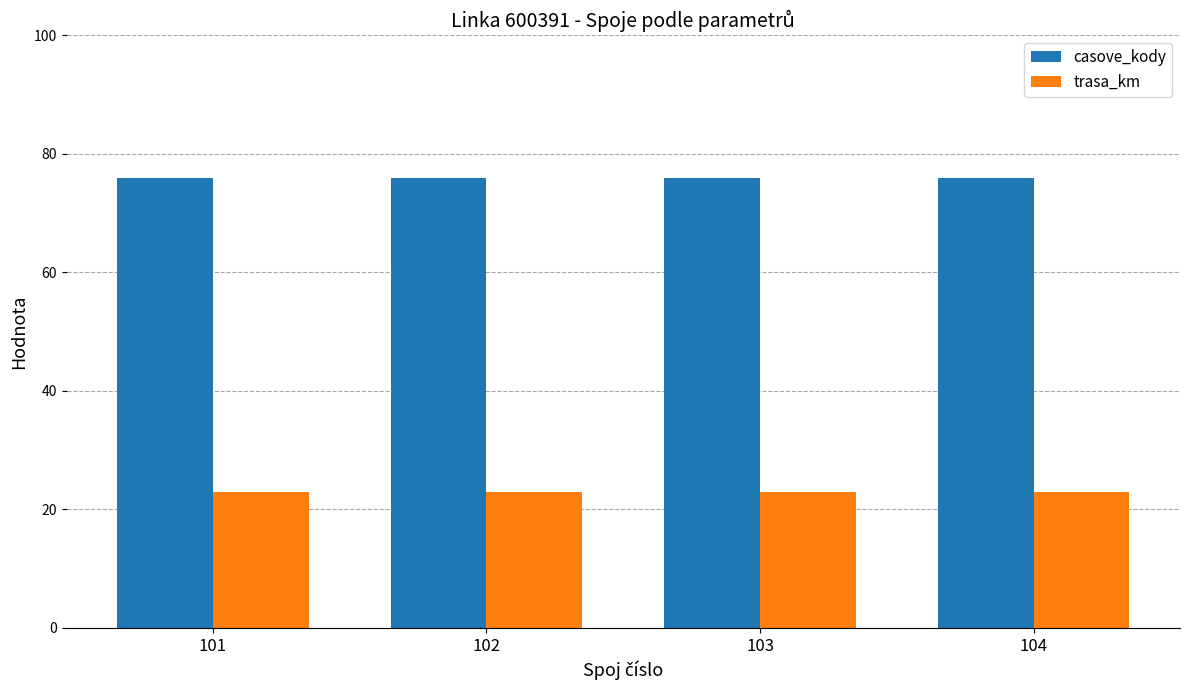

What is the minimum value for trasa_km?

23